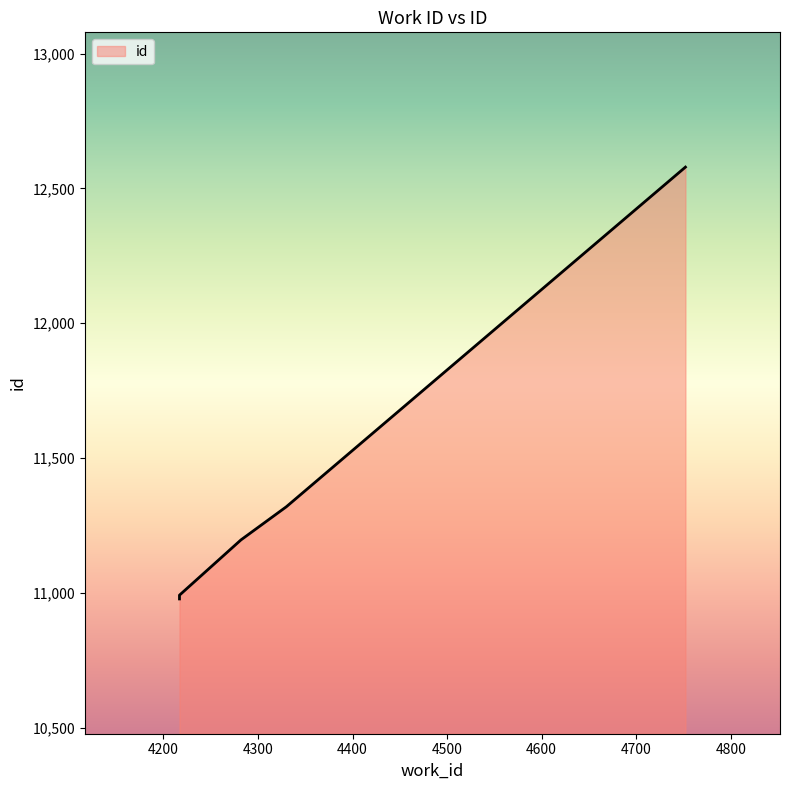

Rank the categories by value from lowest to highest.

4217, 4217, 4282, 4330, 4752